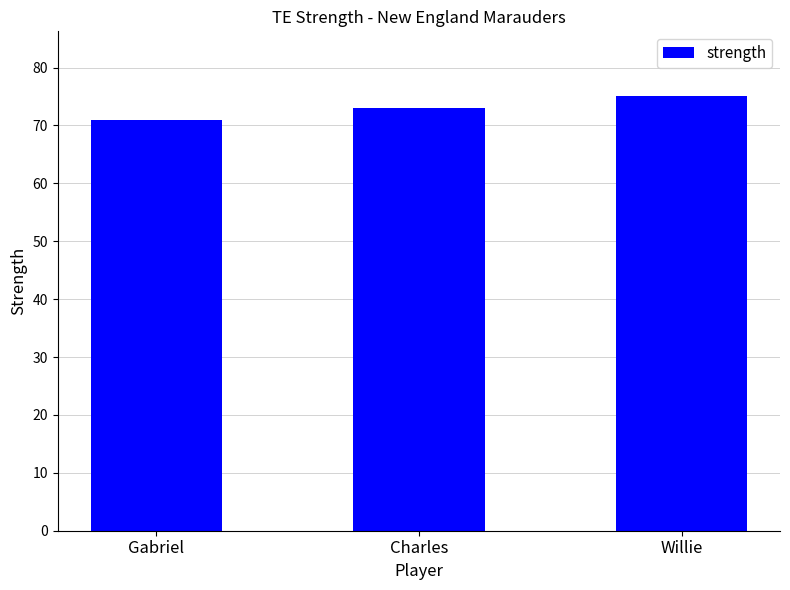

Rank the categories by value from highest to lowest.

Willie, Charles, Gabriel